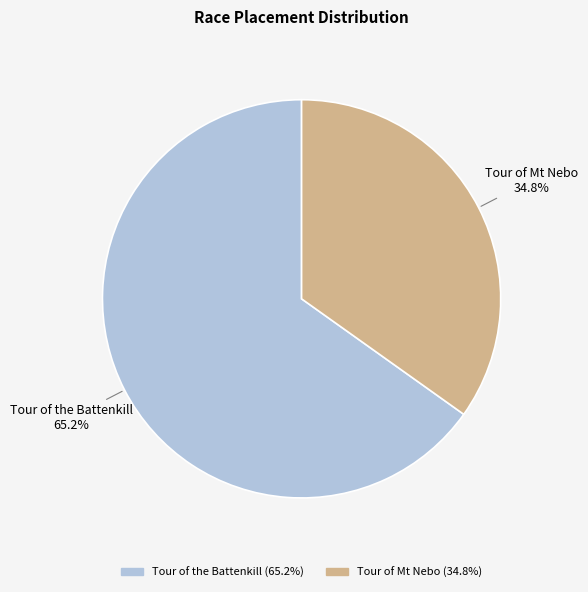

To the nearest percent, what percentage of the pie is Tour of Mt Nebo?

35%